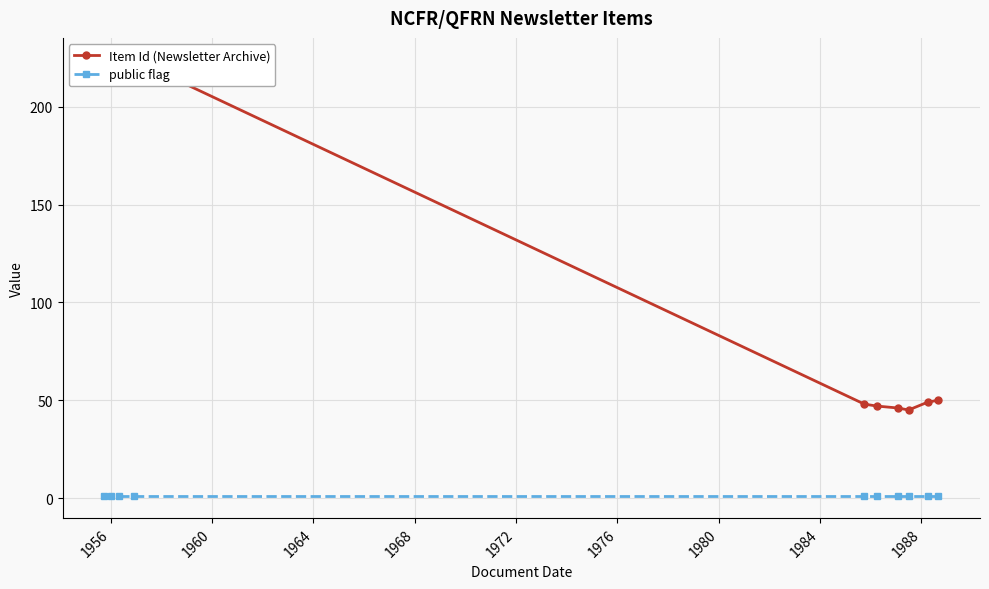

What is the maximum value shown in the chart?

224